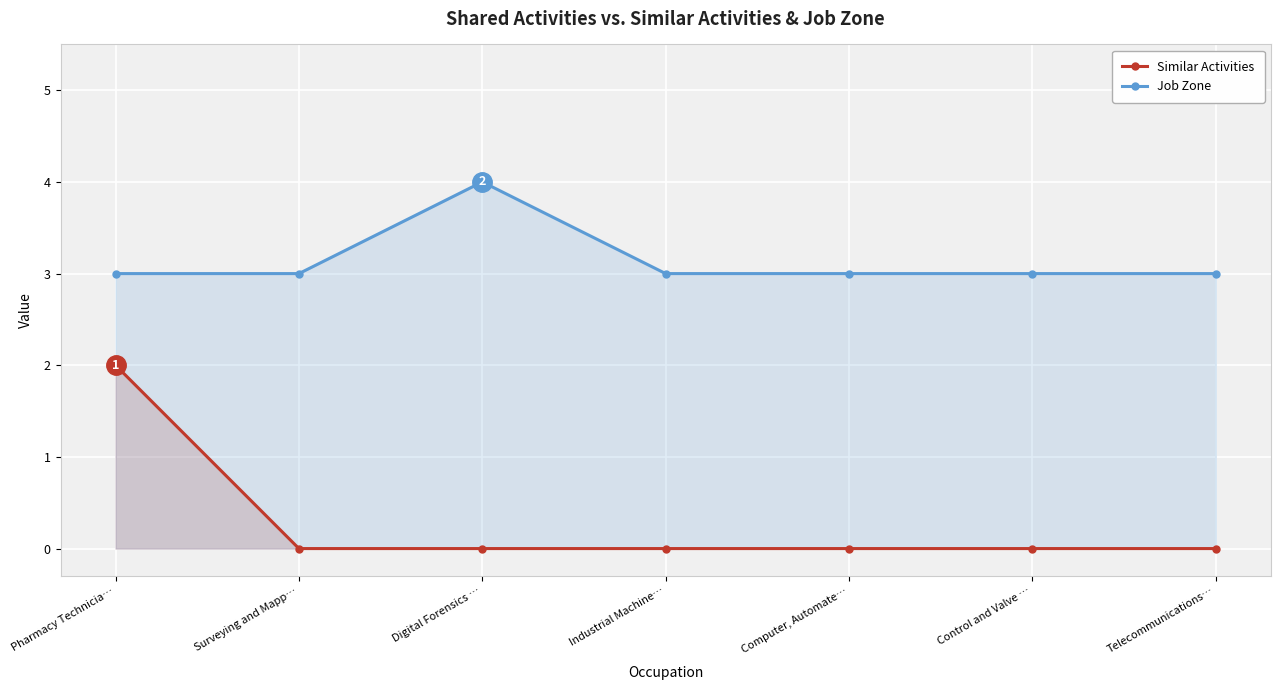

What are all the series names shown in the legend?

Similar Activities, Job Zone